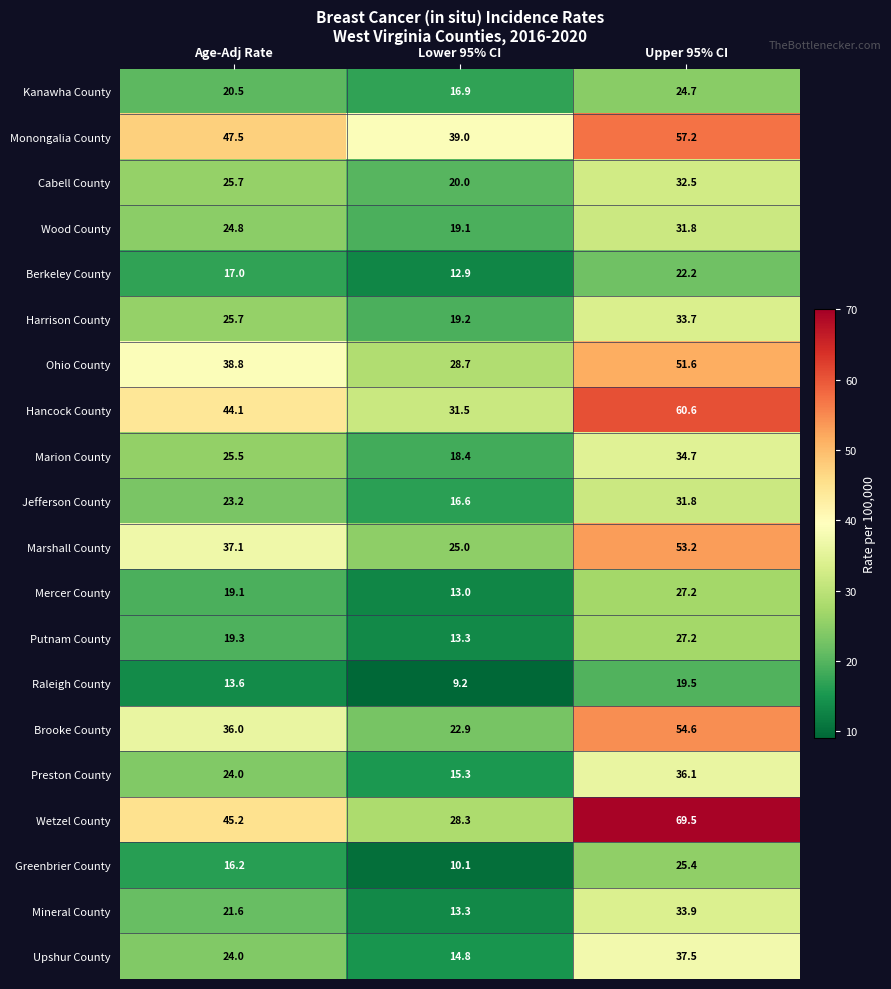

Count the number of data series in this chart.

20